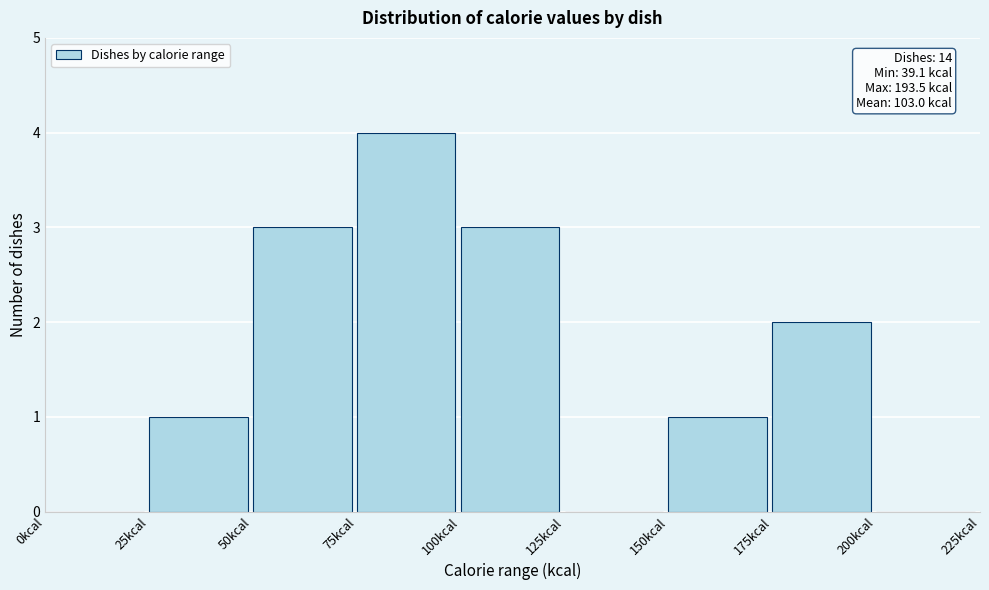

Over which range of the x-axis is the bar tallest?

75 to 100